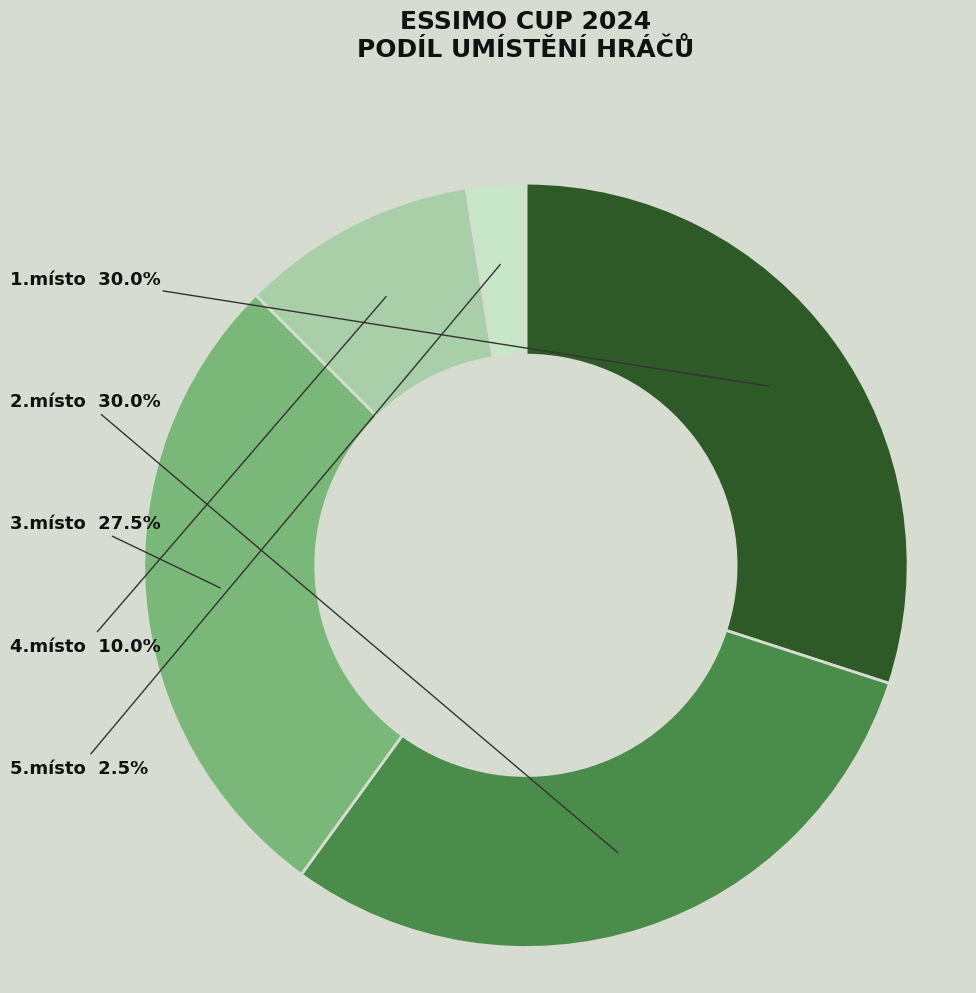

Does any single category account for the majority?

No